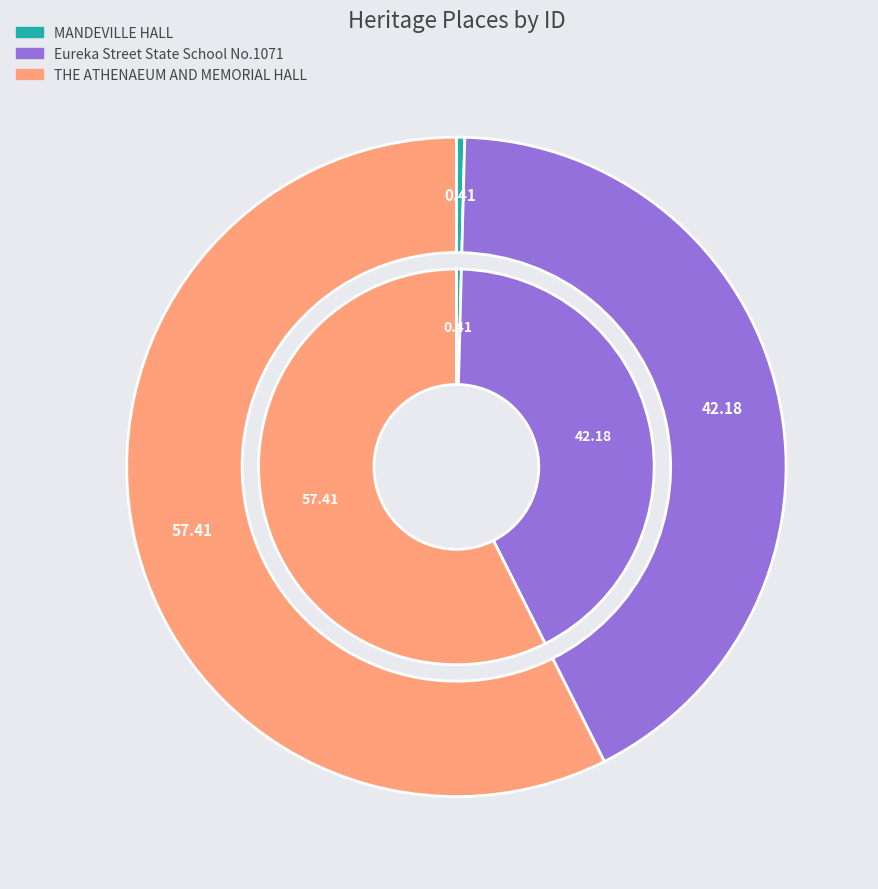

Is it true that Eureka Street State School No.1071 is 42% of the pie?

True